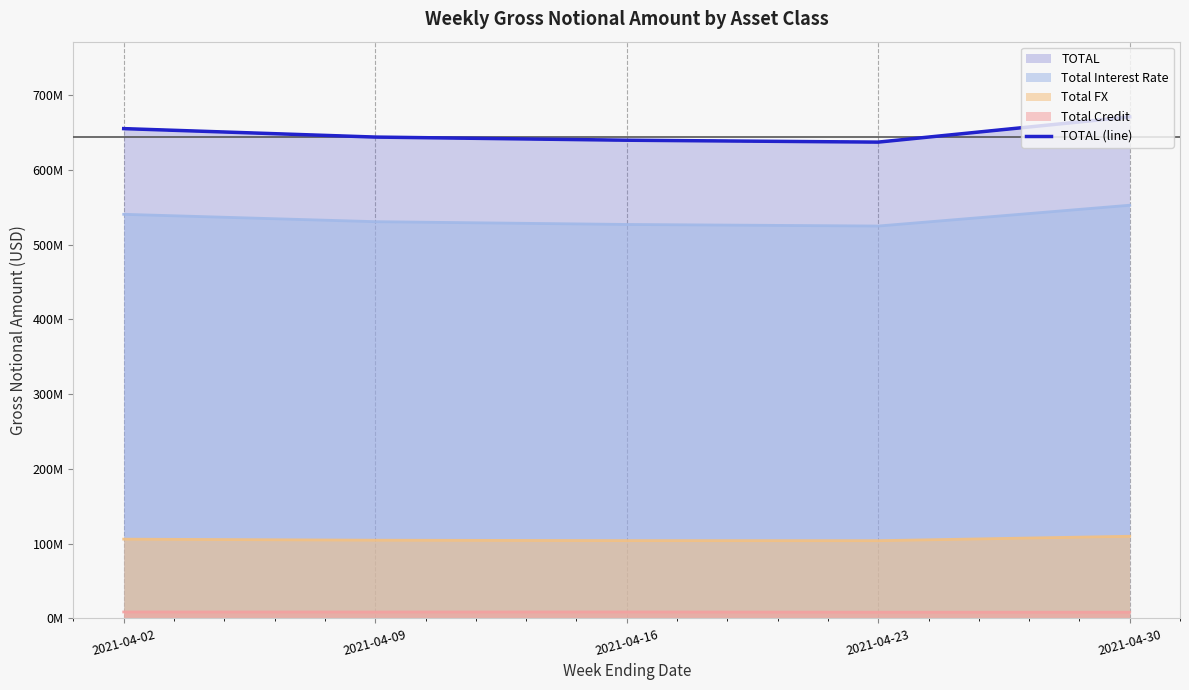

What is the difference between the maximum and minimum values?

33724958